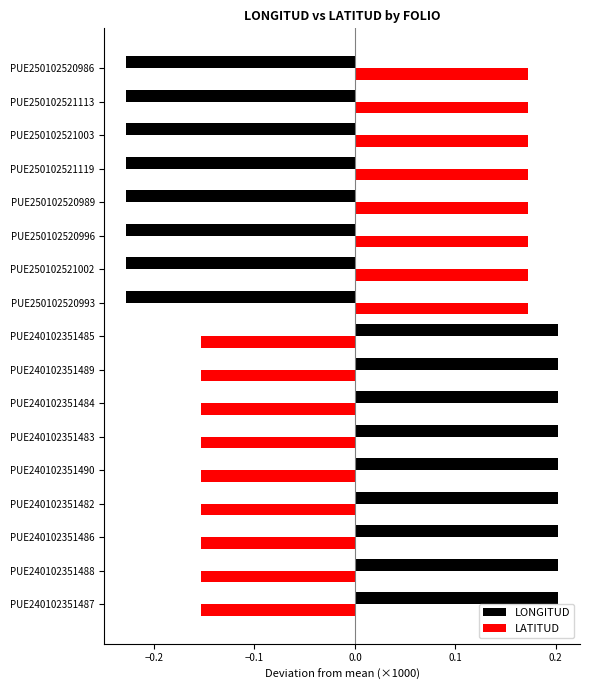

Count the LATITUD values in the range 0 to 1.

8